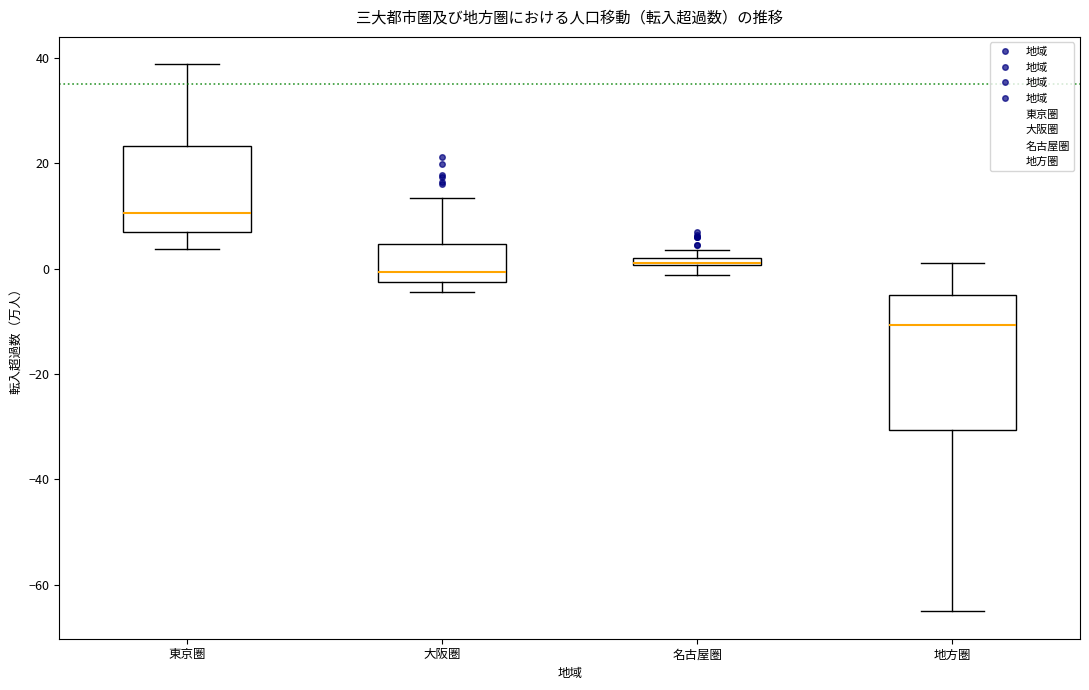

Where does the lower whisker of the box for 地方圏 end on the y-axis? The values are not printed on the chart, so give them approximately, as read against the axis.

-66